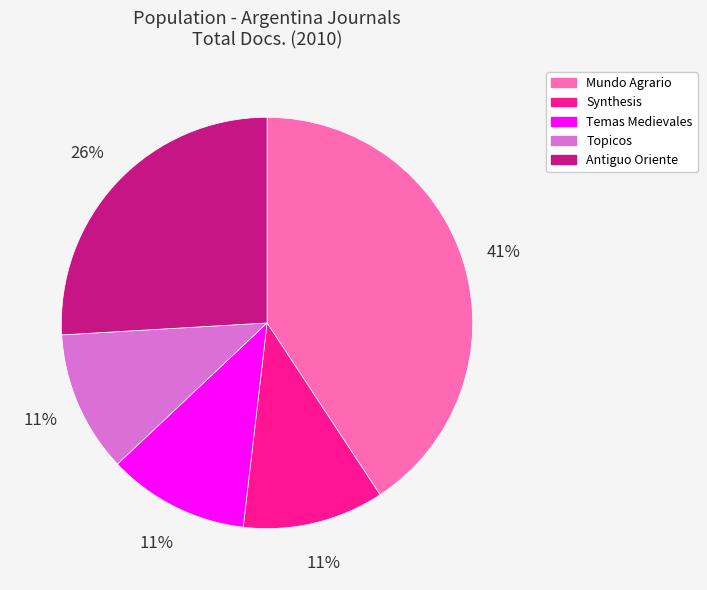

Which slice is the largest?

Mundo Agrario